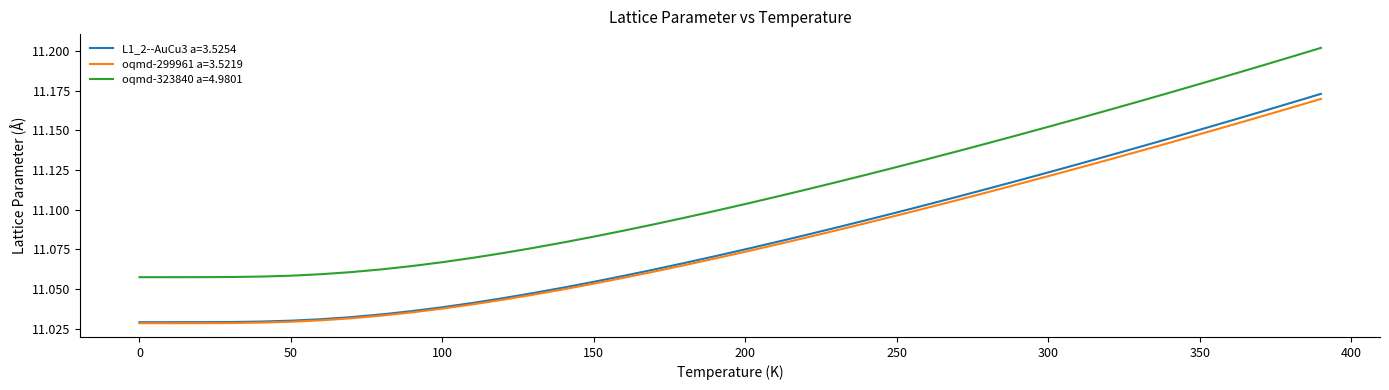

Which series has the widest spread of values?

oqmd-323840 a=4.9801